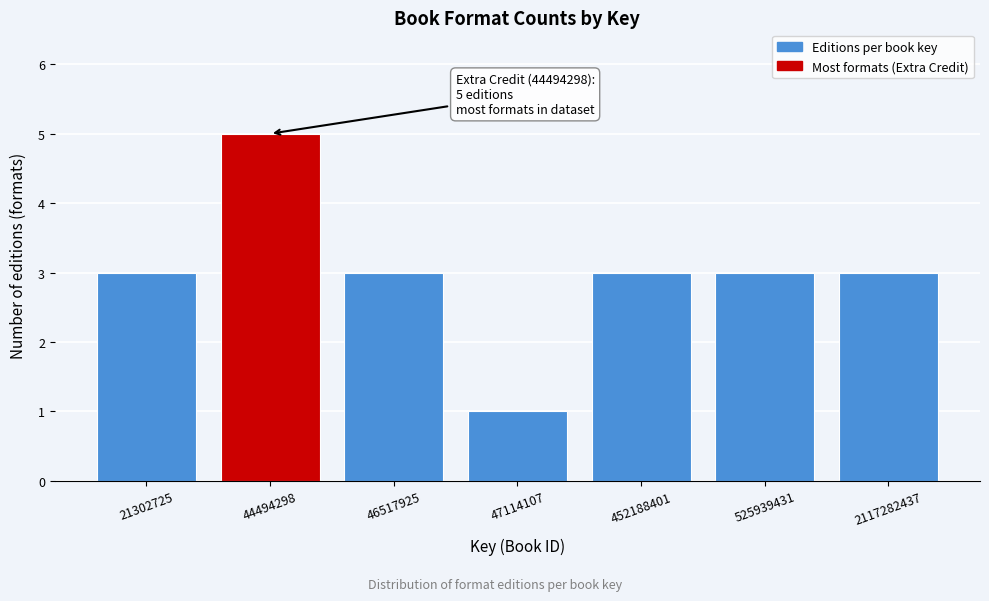

Reading left to right, list all the values displayed in this chart.

21302725=3	44494298=5	46517925=3	47114107=1	452188401=3	525939431=3	2117282437=3